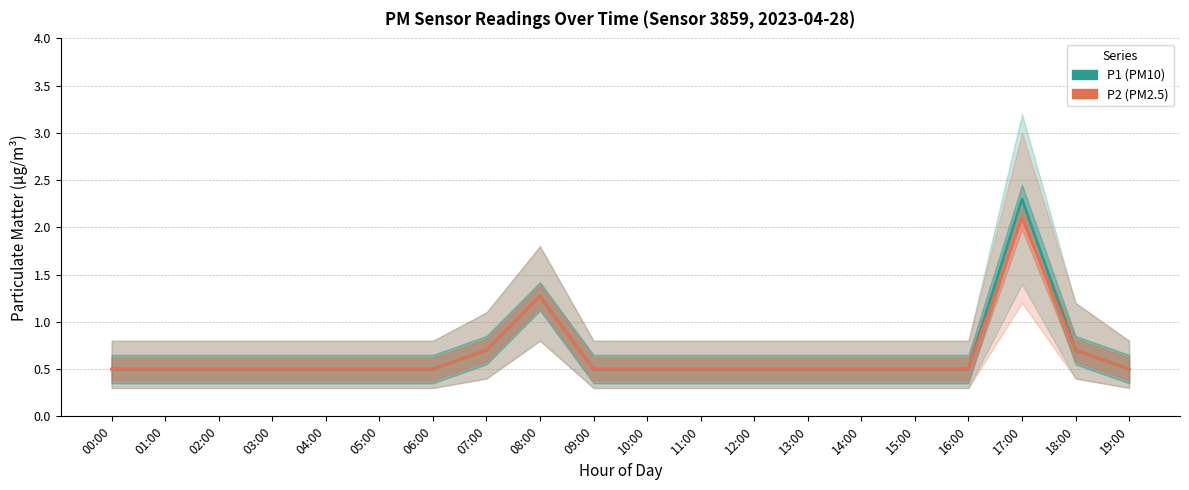

Is the value of P2 at 15:00 greater than the value of P1 at 17:00?

No